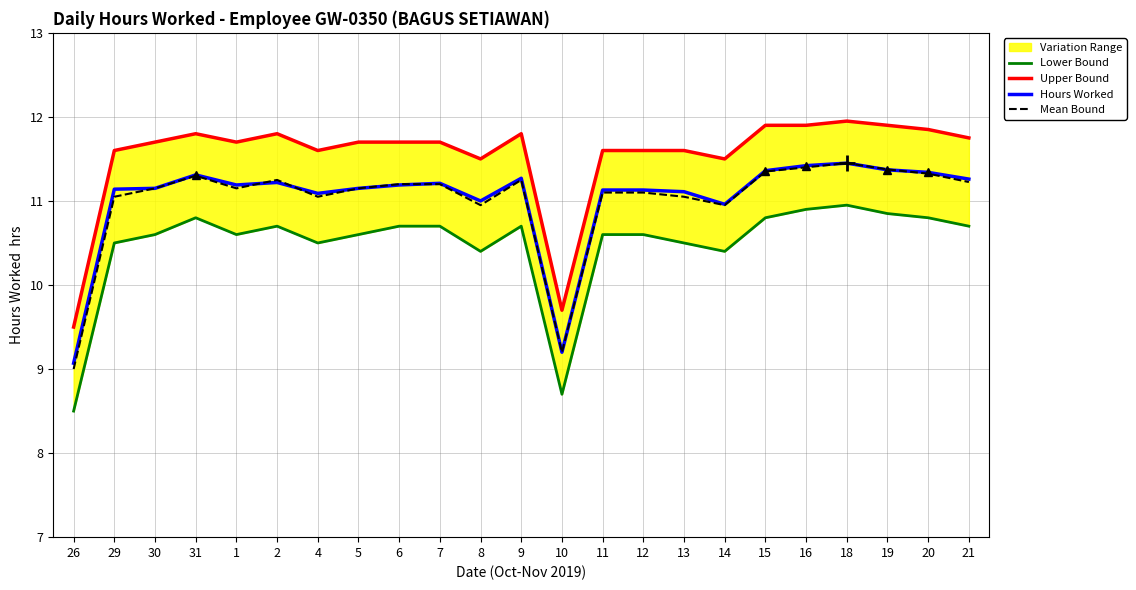

What is the total value across all series at 18?

45.8